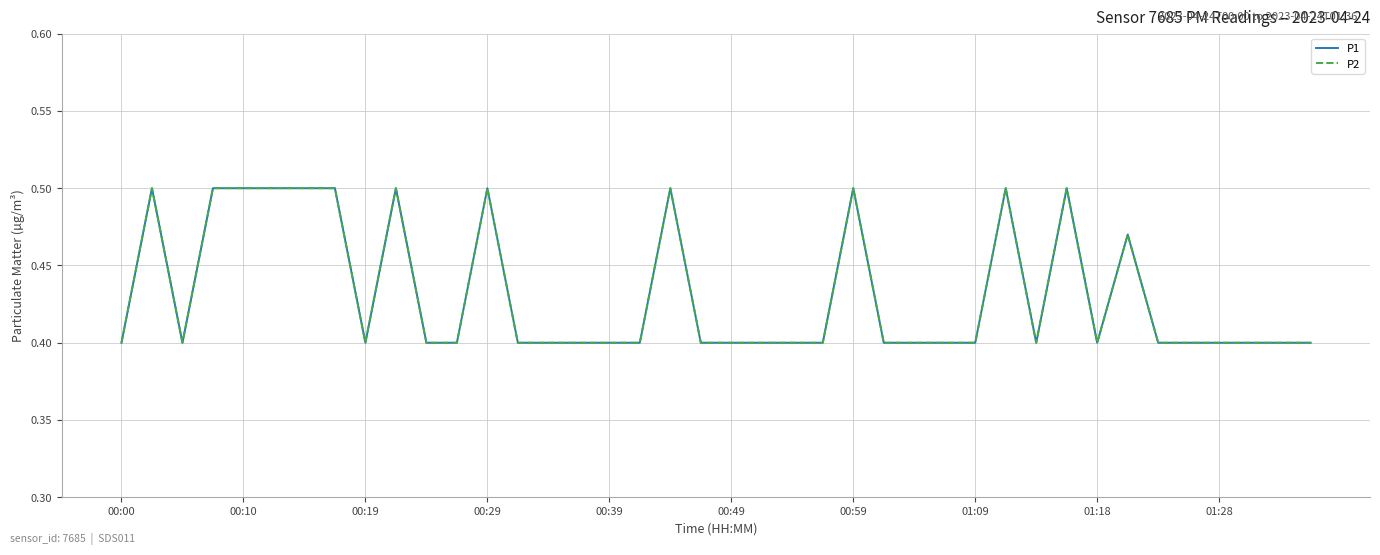

Does the chart have visible grid lines?

Yes